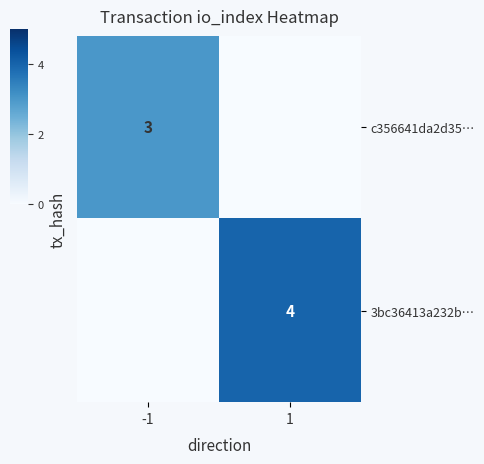

Count the number of categories in the chart.

2